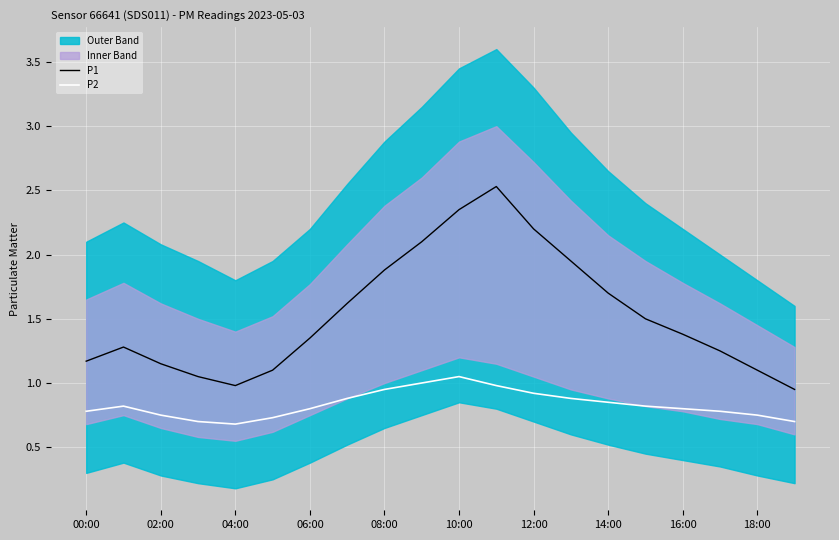

True or false: P1 and P2 cross at least once.

False